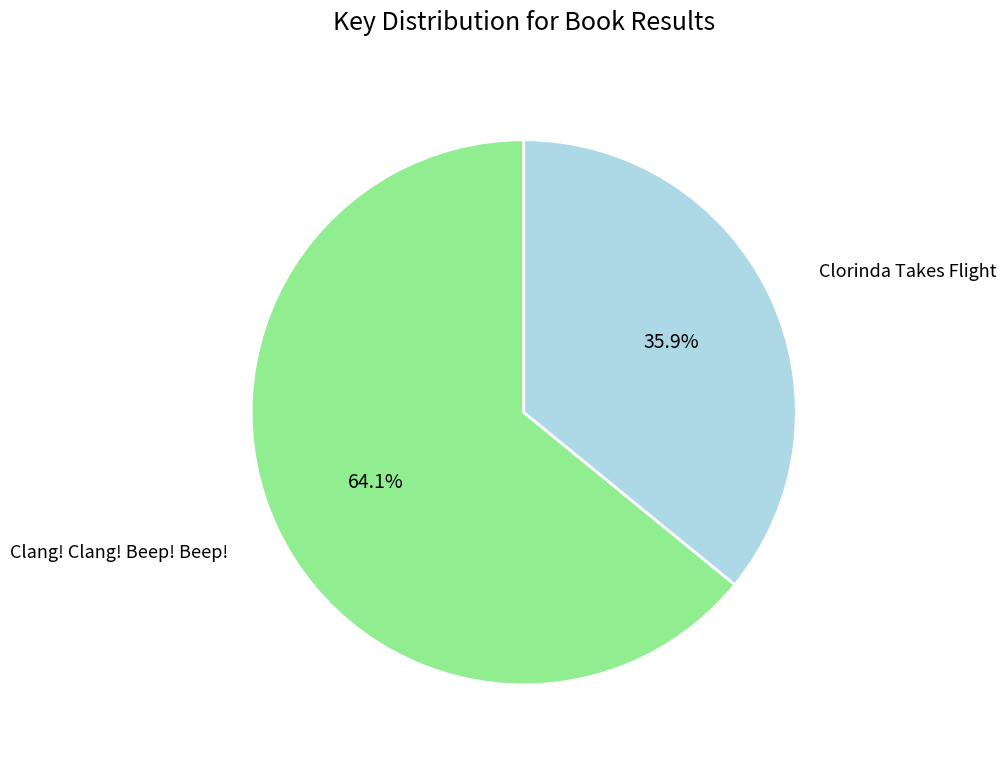

Is there any slice that represents more than half of the pie?

Yes